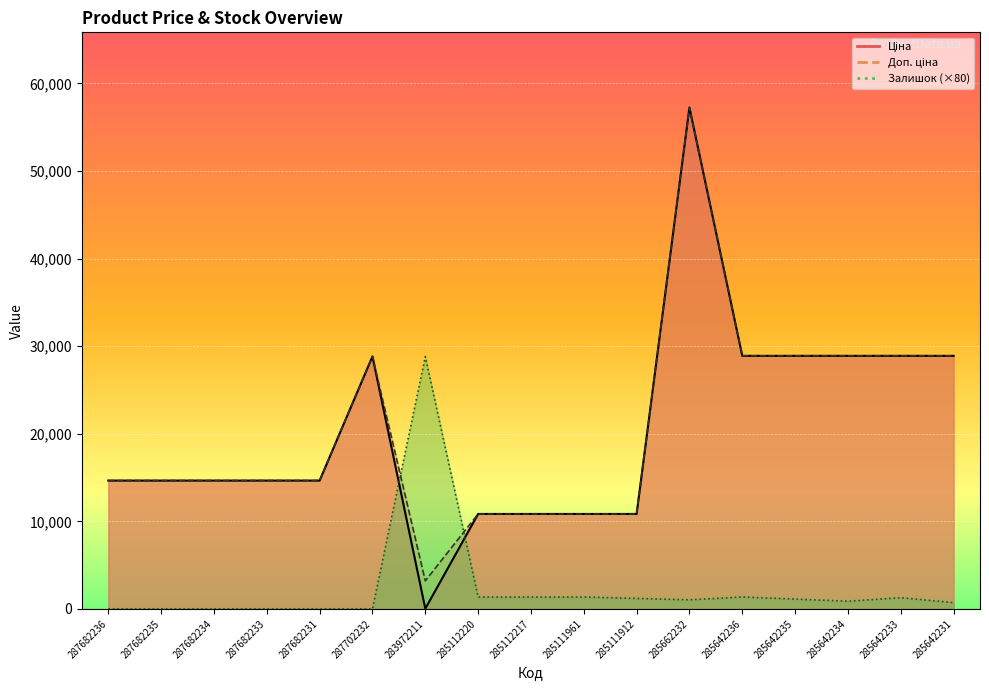

At which label does Ціна first exceed 14649?

287682236